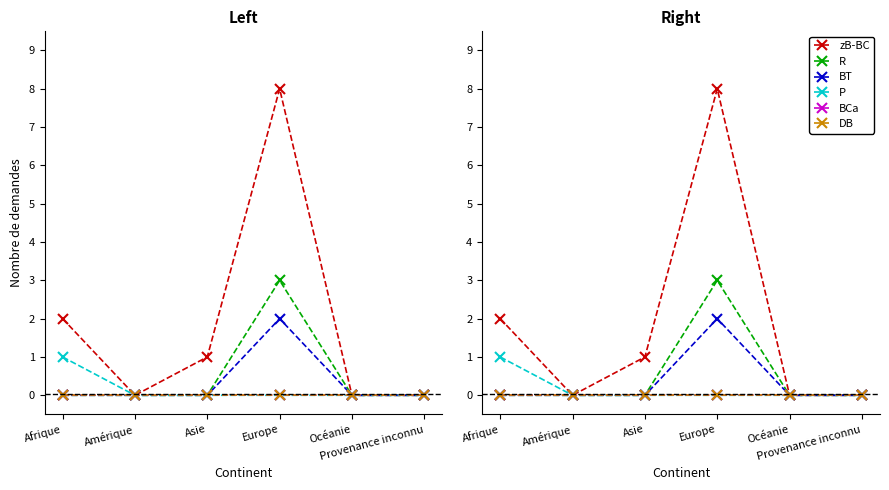

What is the sum of all BT values?

2